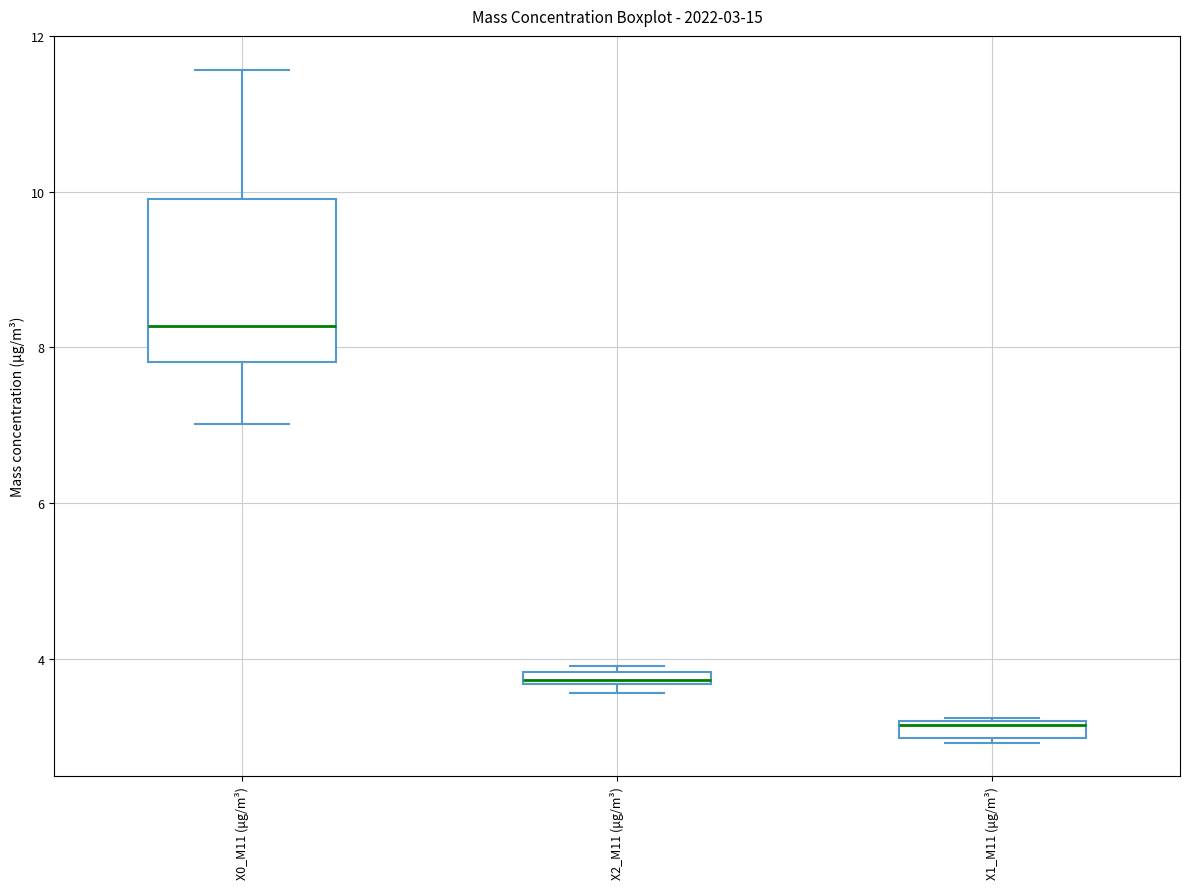

Comparing the boxes themselves (not the whiskers), which one is the tallest?

X0_M11 (μg/m³)